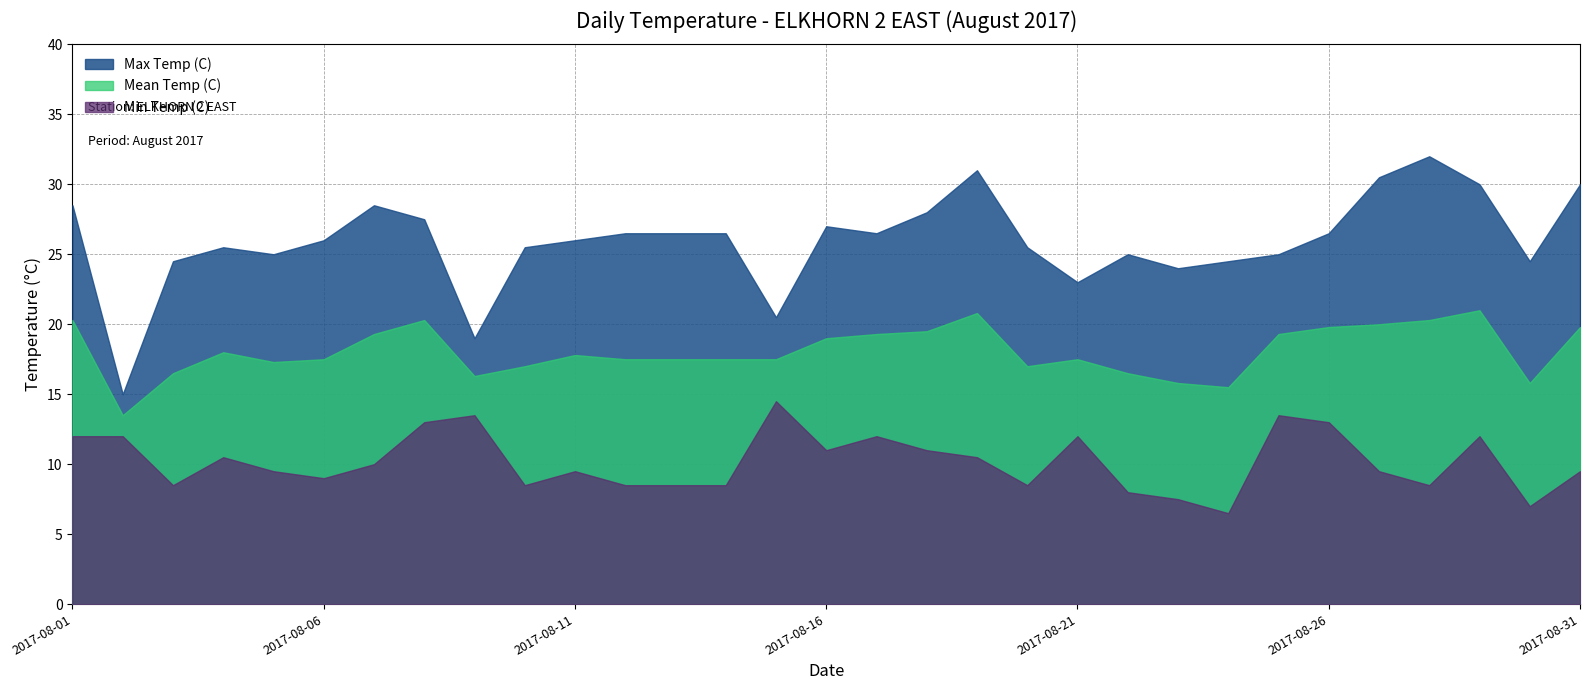

What is the value of the Min Temp (C) point at the 10th from the left?

8.5